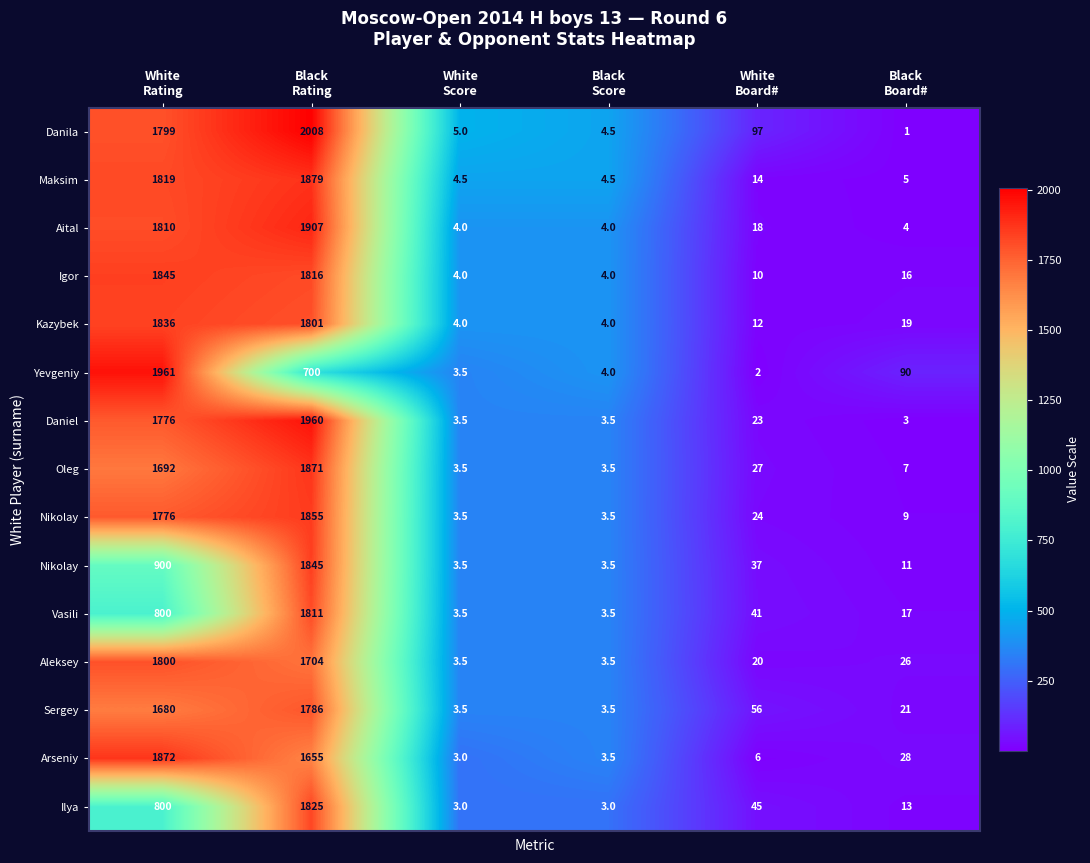

How many data points does each series have?

6